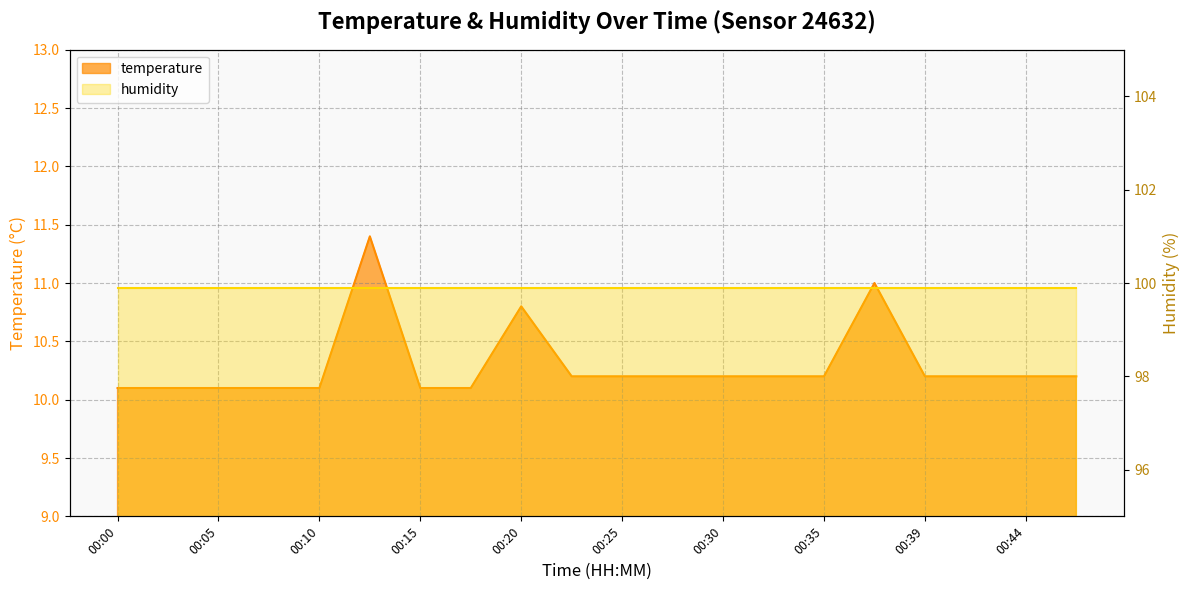

What value does the data have at 00:15?

10.1